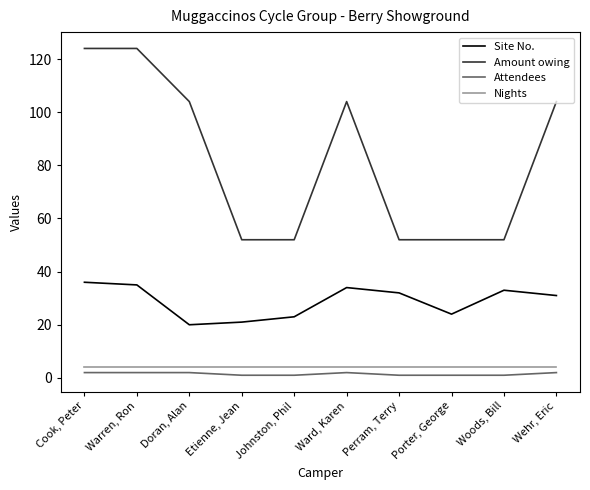

Reading right to left, what are all the values shown in this chart?

Site No.: Wehr, Eric=31	Woods, Bill=33	Porter, George=24	Perram, Terry=32	Ward, Karen=34	Johnston, Phil=23	Etienne, Jean=21	Doran, Alan=20	Warren, Ron=35	Cook, Peter=36
Amount owing: Wehr, Eric=104	Woods, Bill=52	Porter, George=52	Perram, Terry=52	Ward, Karen=104	Johnston, Phil=52	Etienne, Jean=52	Doran, Alan=104	Warren, Ron=124	Cook, Peter=124
Attendees: Wehr, Eric=2	Woods, Bill=1	Porter, George=1	Perram, Terry=1	Ward, Karen=2	Johnston, Phil=1	Etienne, Jean=1	Doran, Alan=2	Warren, Ron=2	Cook, Peter=2
Nights: Wehr, Eric=4	Woods, Bill=4	Porter, George=4	Perram, Terry=4	Ward, Karen=4	Johnston, Phil=4	Etienne, Jean=4	Doran, Alan=4	Warren, Ron=4	Cook, Peter=4